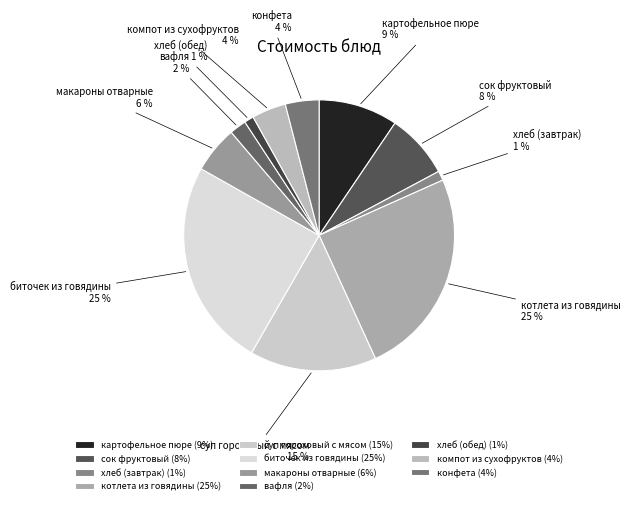

To the nearest percent, what portion does котлета из говядины represent?

25%